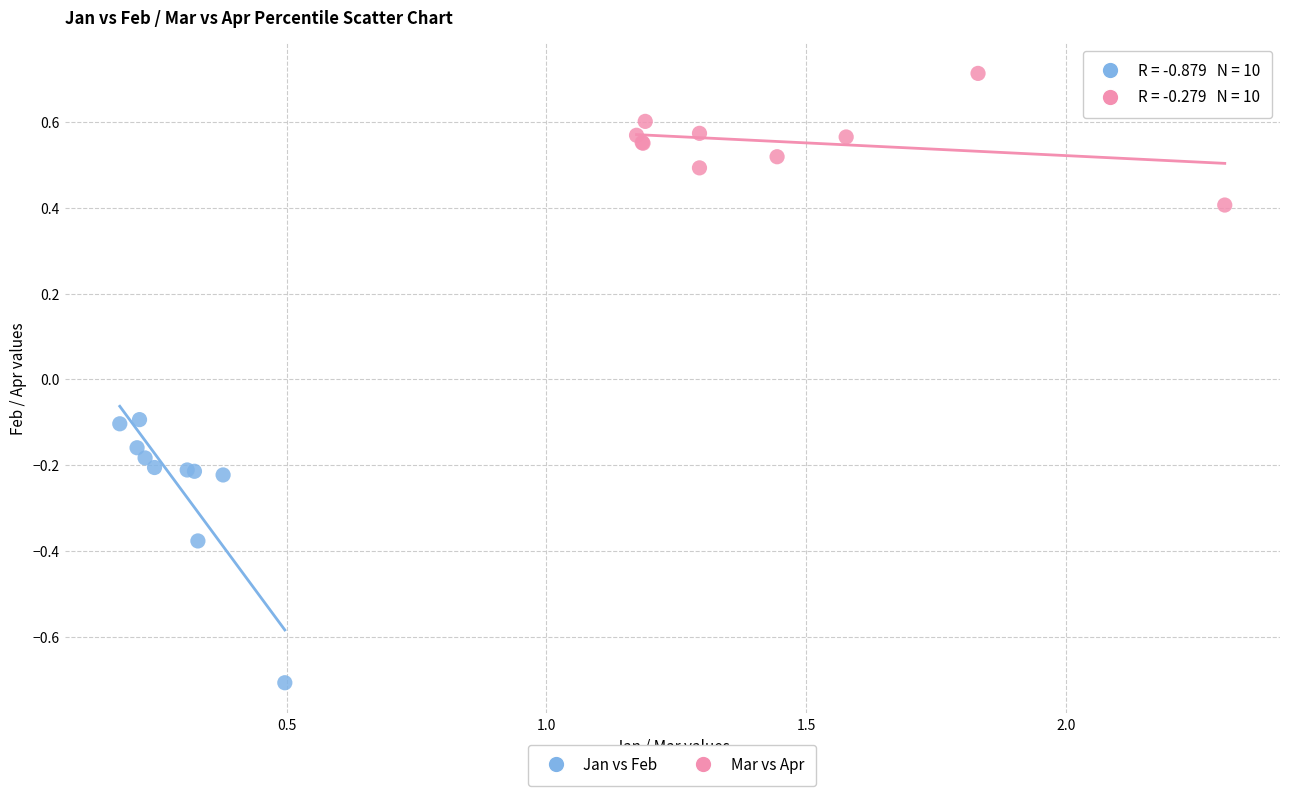

Which series reaches the minimum Y coordinate?

Jan vs Feb